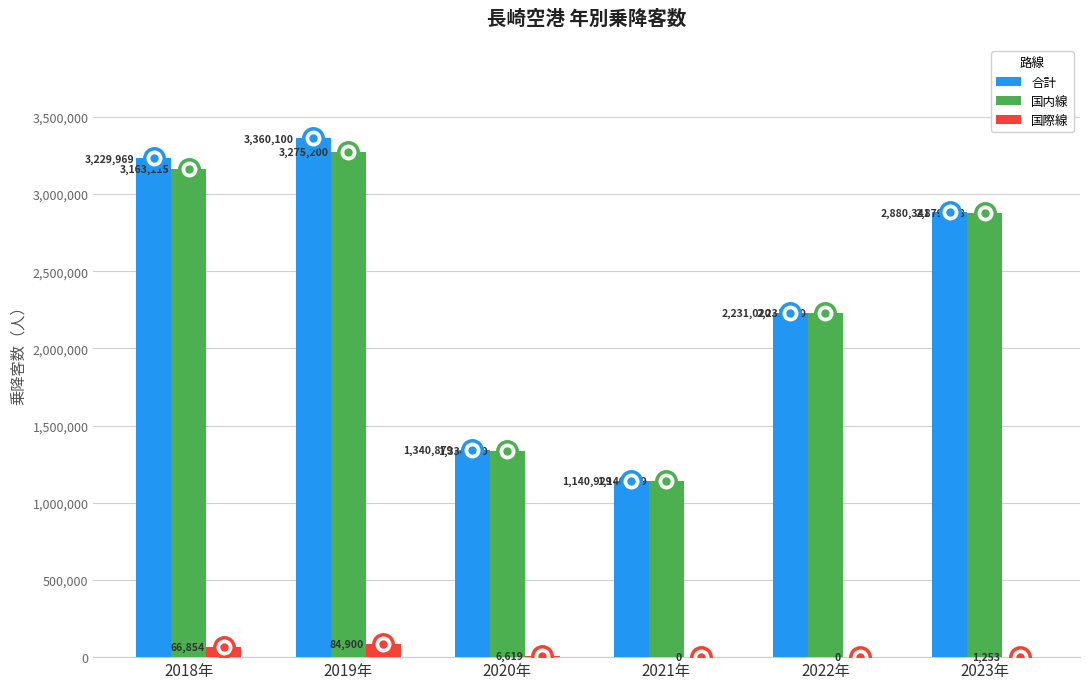

How many data points does each series have?

6